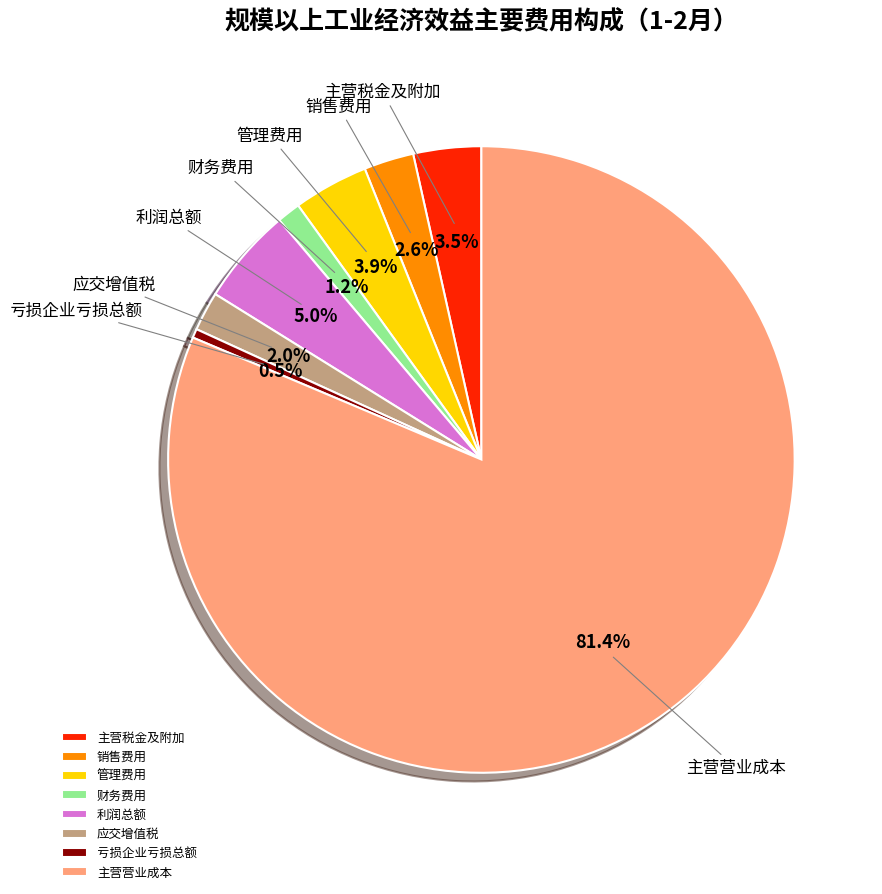

To the nearest percent, what is the combined percentage of 管理费用 and 销售费用?

6%